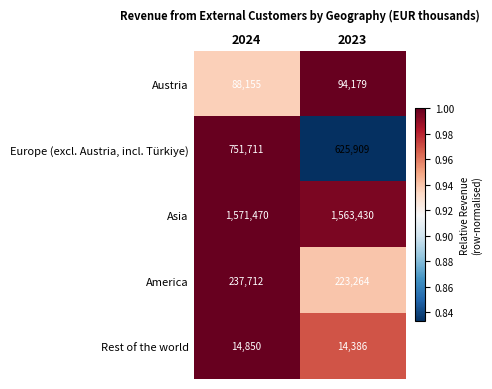

What is the average value of the Austria series?

91167